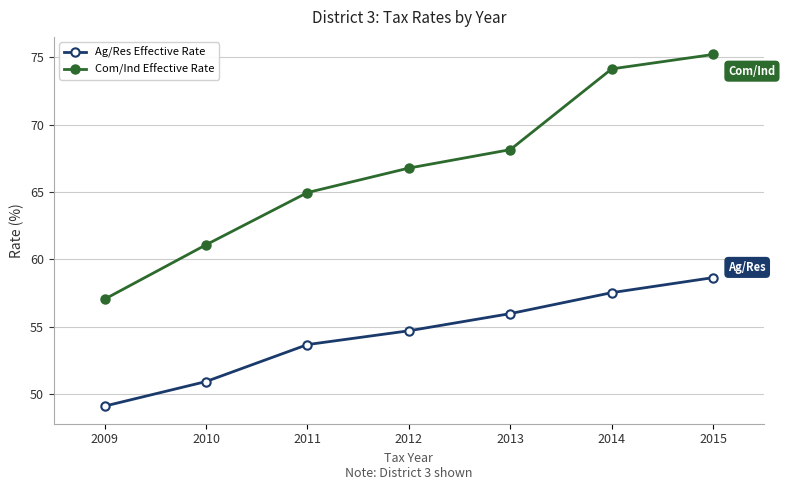

Reading left to right, extract all data points from this chart.

Ag/Res Effective Rate: 2009=49.1	2010=50.9	2011=53.7	2012=54.7	2013=56.0	2014=57.5	2015=58.6
Com/Ind Effective Rate: 2009=57.0	2010=61.1	2011=65.0	2012=66.8	2013=68.1	2014=74.1	2015=75.2